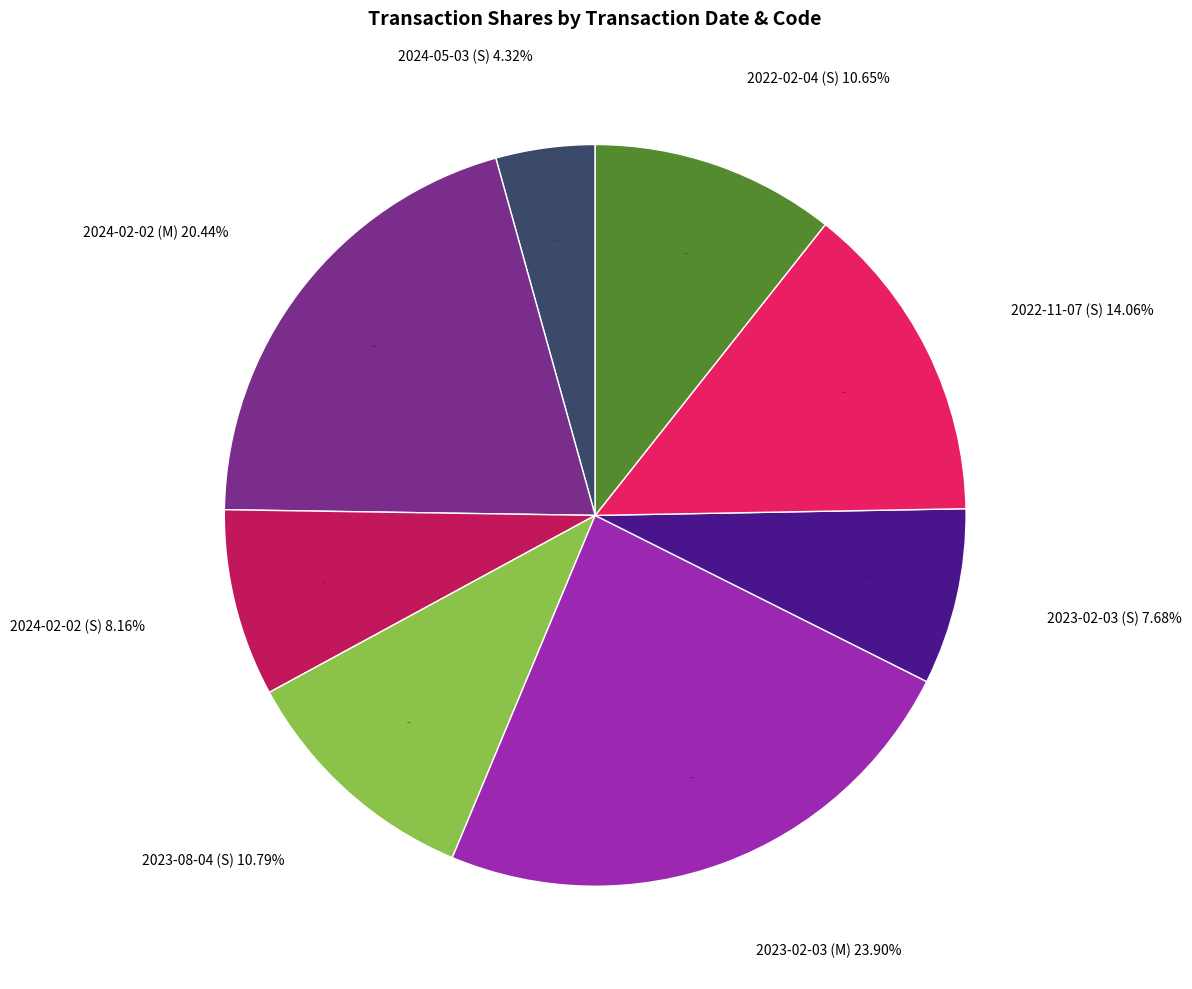

Do 2024-02-02 (S) and 2023-08-04 (S) together represent more than half of the pie?

No